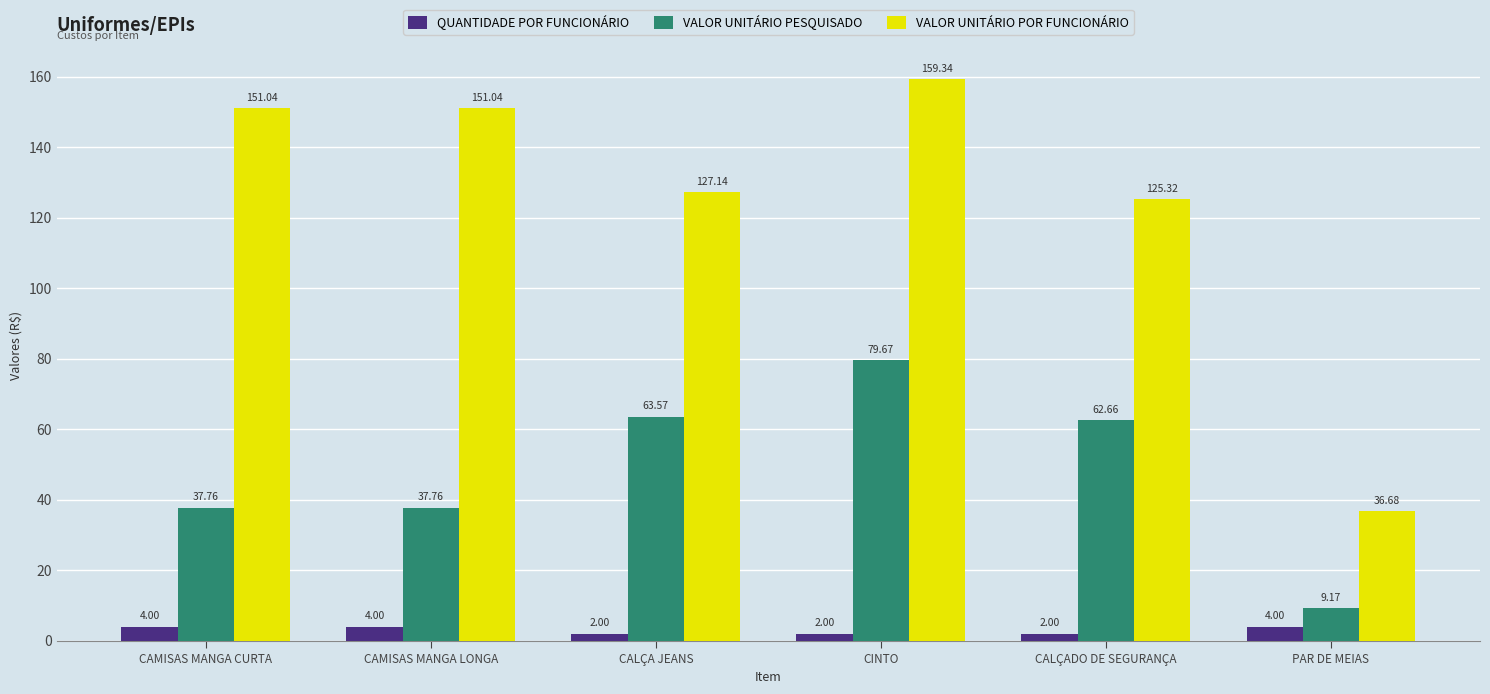

What position from the left is CALÇA JEANS?

3